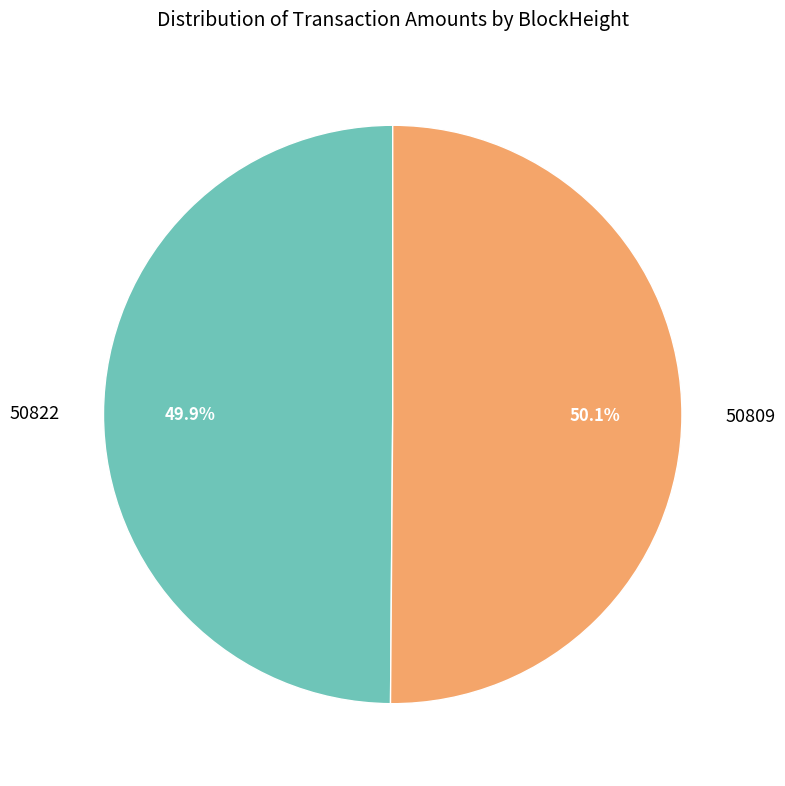

True or false: 50809 accounts for 99% of the total.

False